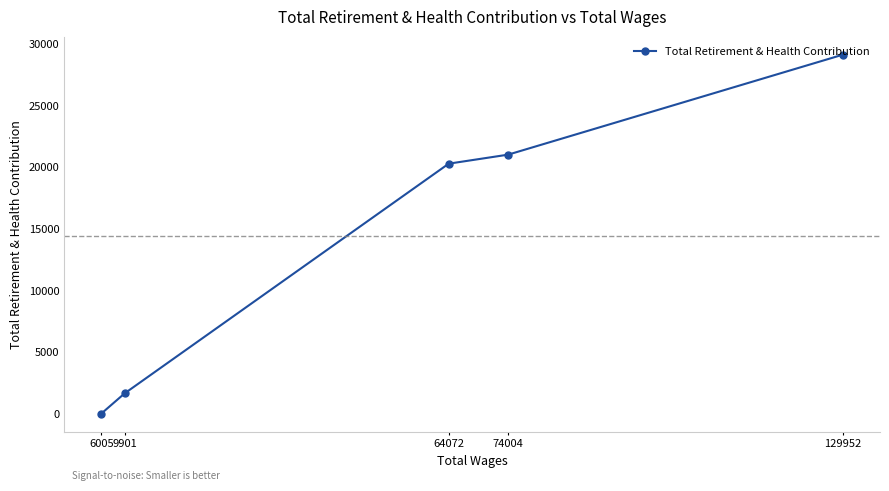

Between 74004 and 129952, which is larger?

129952